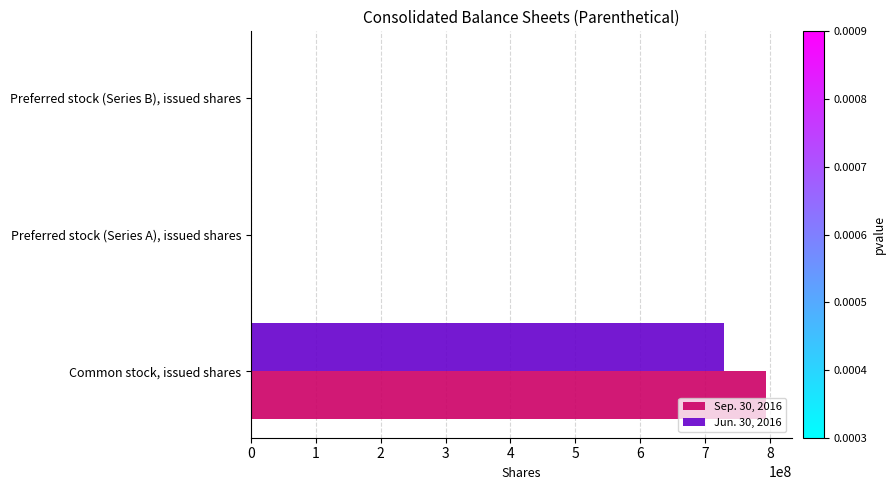

Is the value of Sep. 30, 2016 at Common stock, issued shares greater than the value of Jun. 30, 2016 at Preferred stock (Series A), issued shares?

Yes